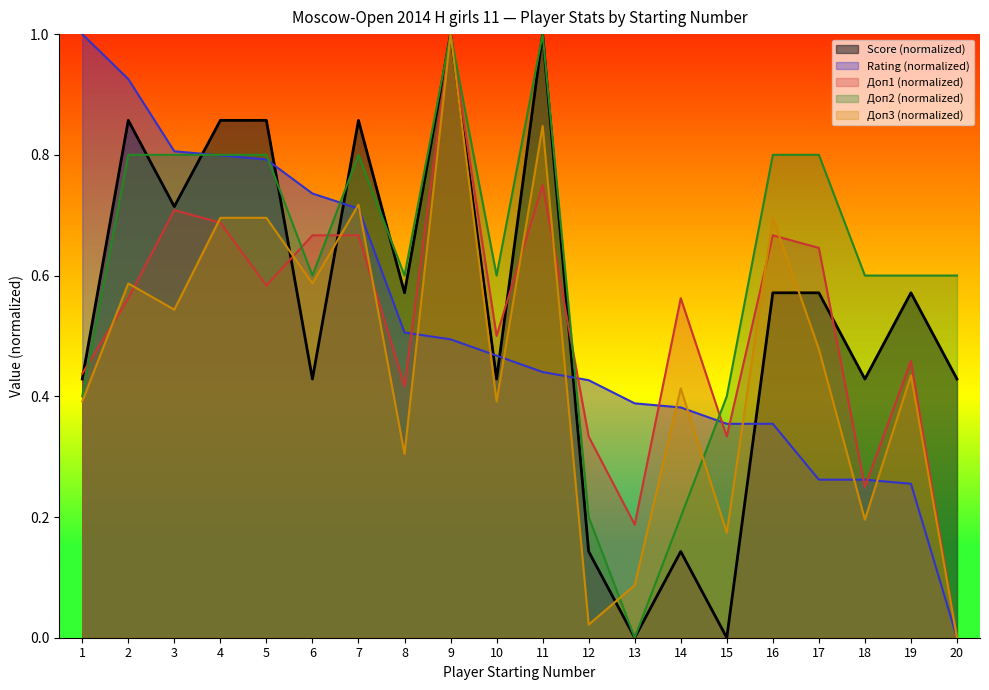

True or false: Rating has a value of 0.9 at 2.

True